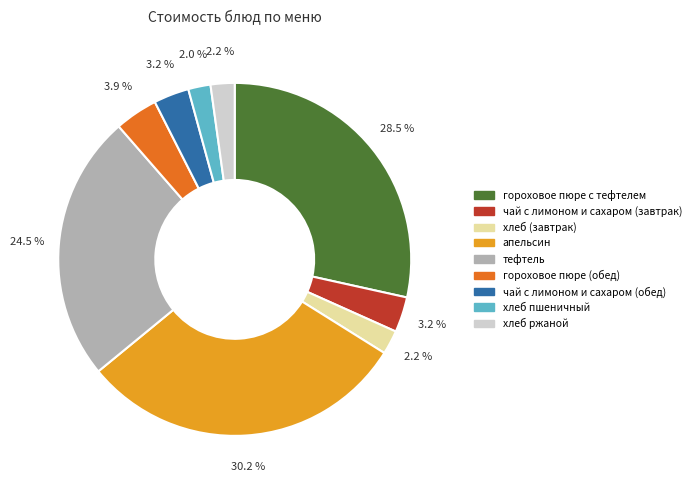

To the nearest percent, what is the average slice percentage?

11%